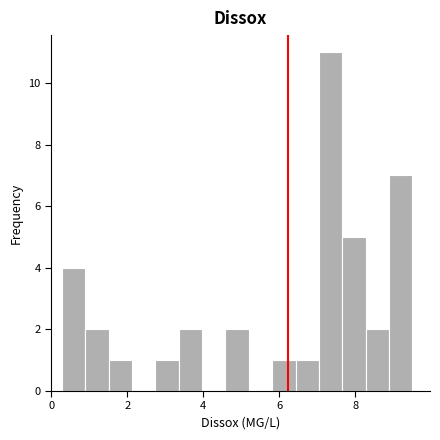

Around what value on the x-axis is the tallest bar? Give the approximate position of its centre, as read against the axis.

7.4